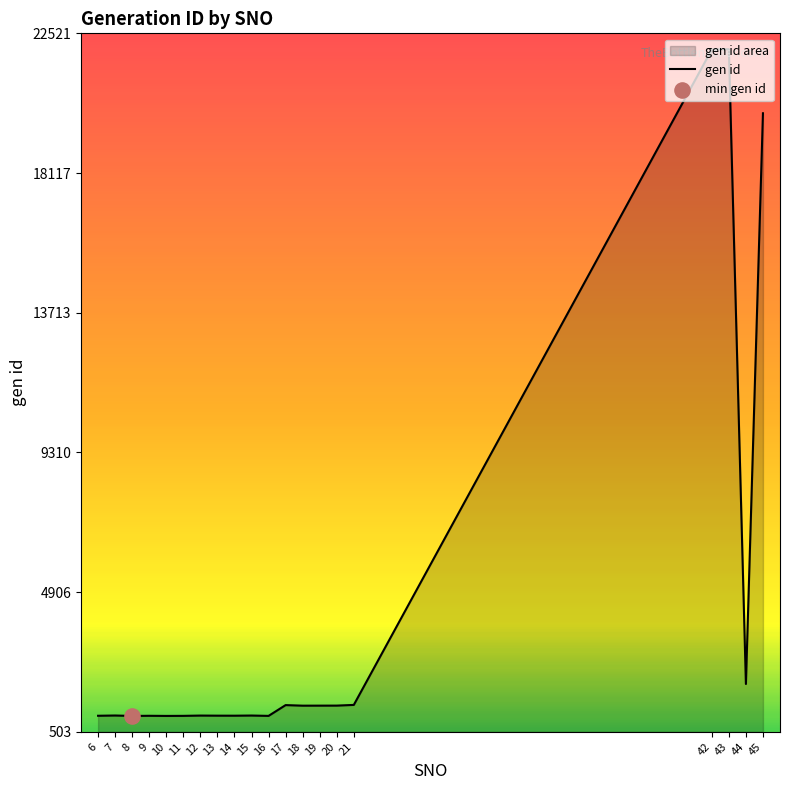

Approximately how many times larger is the value at 9 compared to 44?

0.5